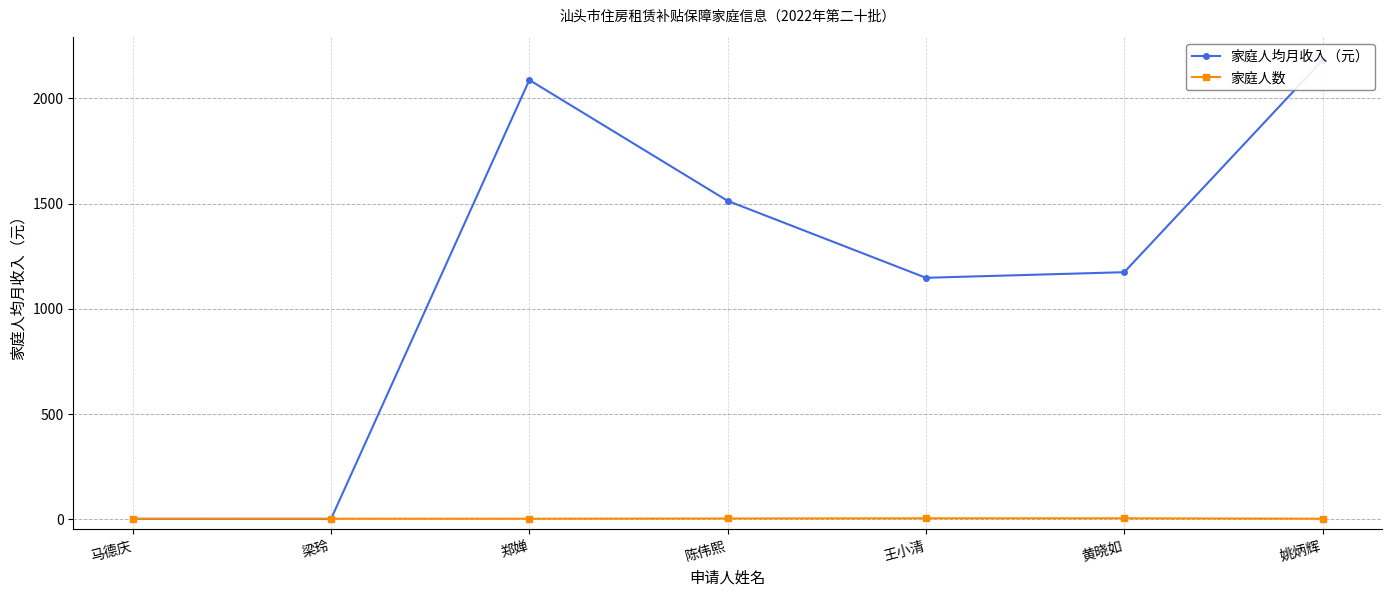

Count the 家庭人数 values in the range 1 to 3.

7